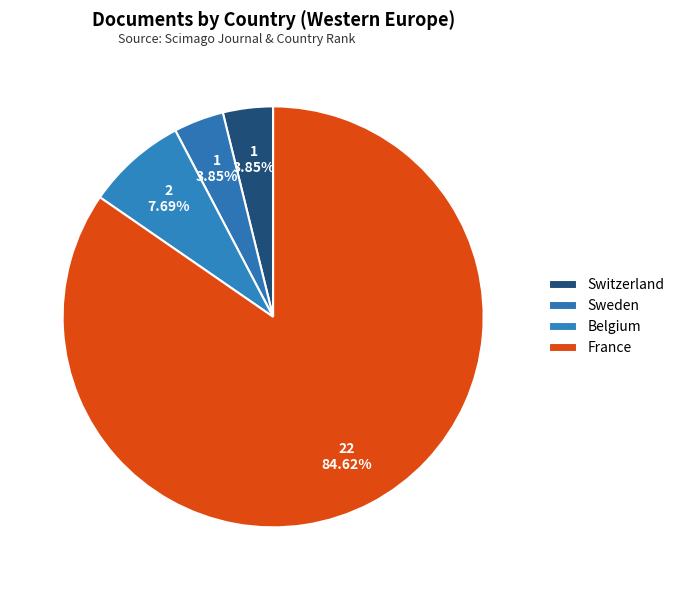

How many segments does this pie chart have?

4